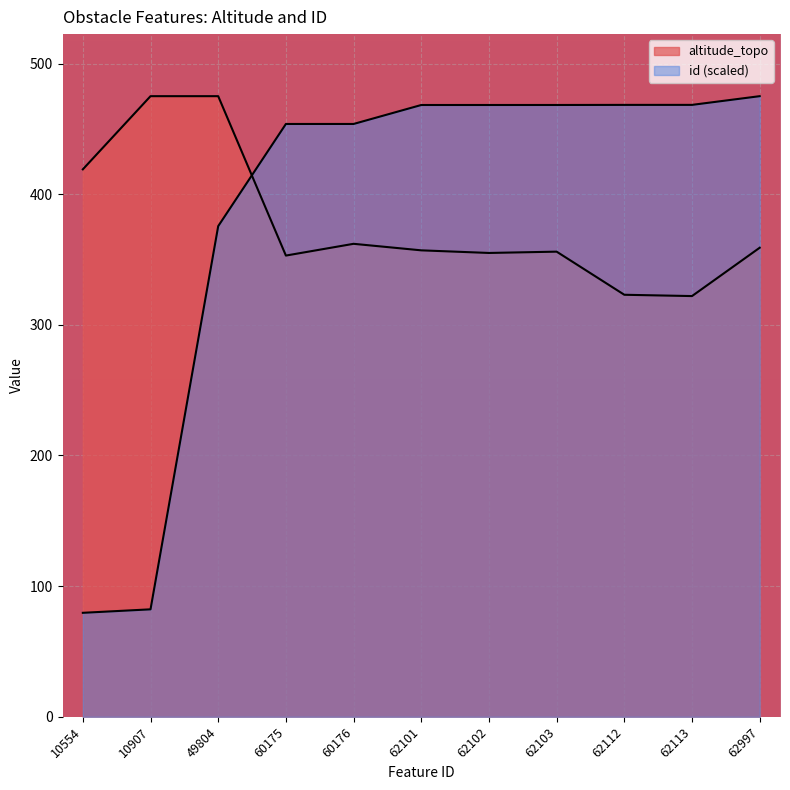

What is the minimum value shown in the chart?

79.6